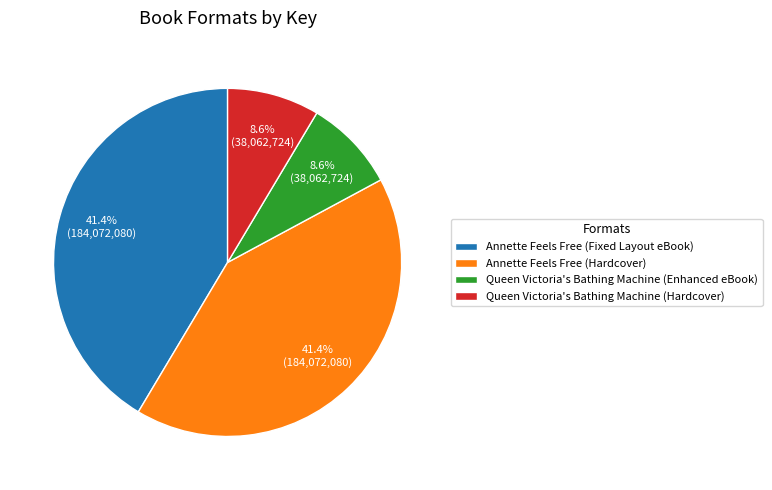

To the nearest percent, what percentage of the pie is Annette Feels Free (Hardcover)?

41%